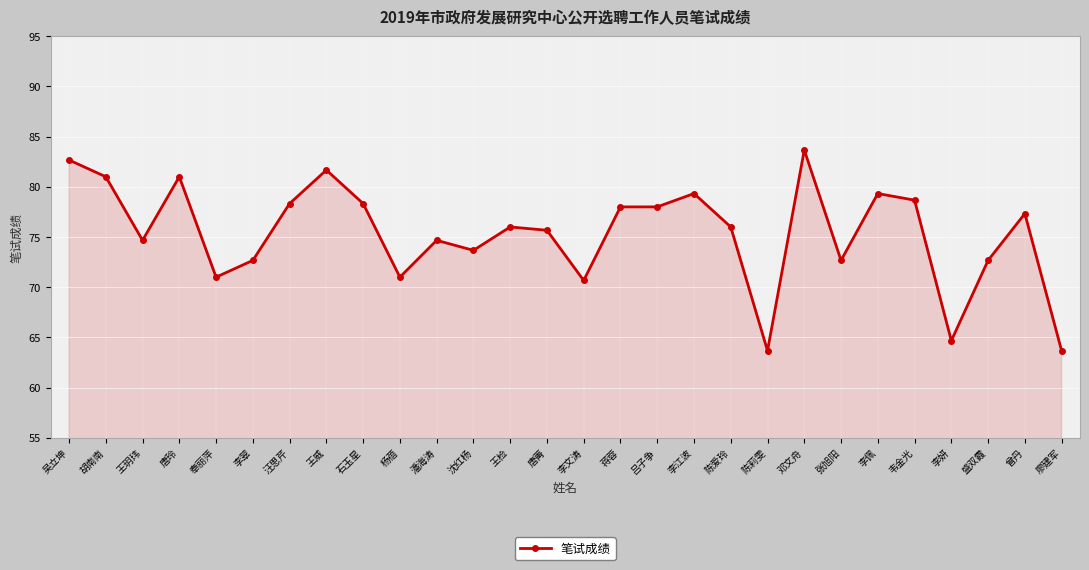

What is the average value?

75.4